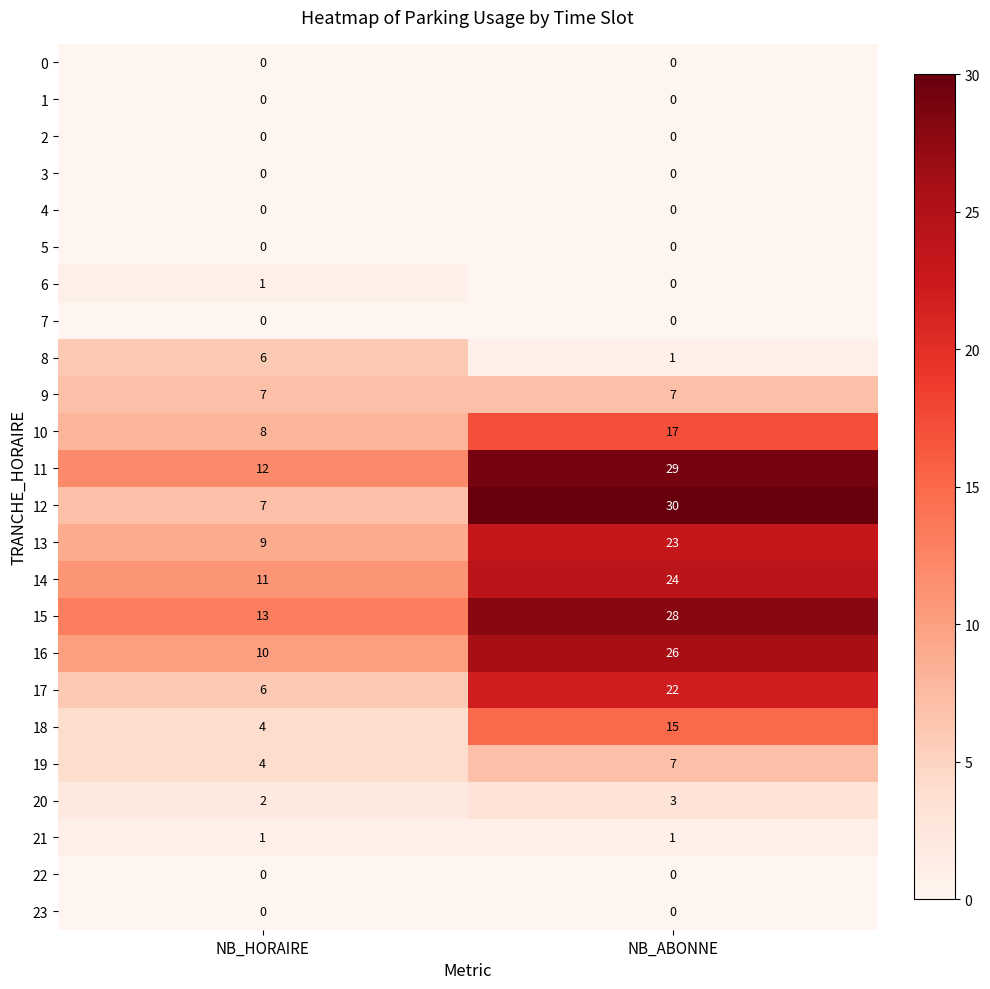

At which category is the sum across all series the highest?

NB_ABONNE